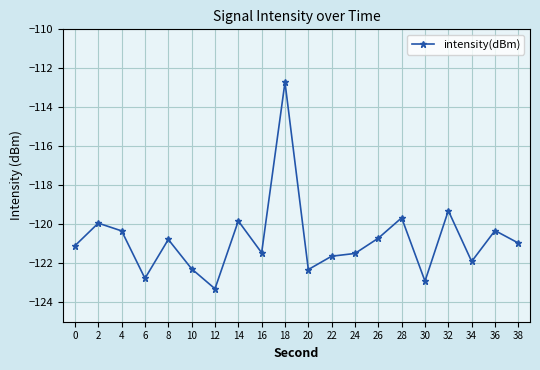

What is the greatest value displayed?

-112.7